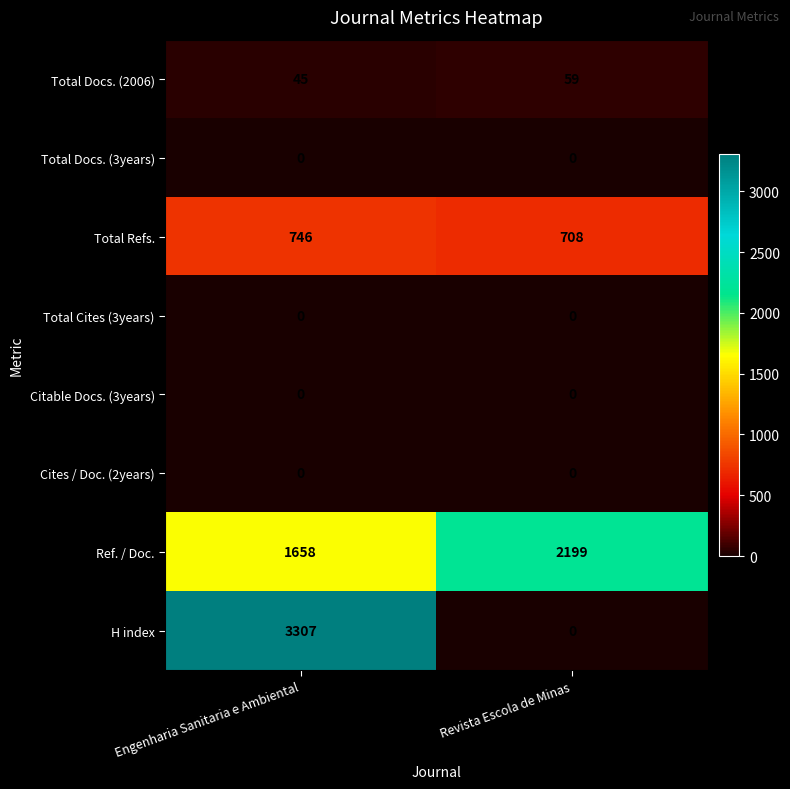

What is the maximum value shown in the chart?

3307